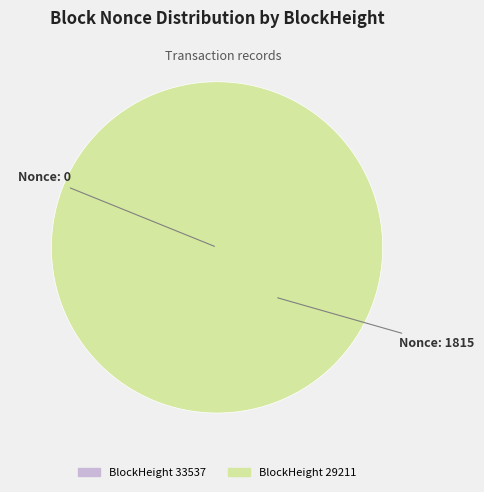

How many segments does this pie chart have?

2